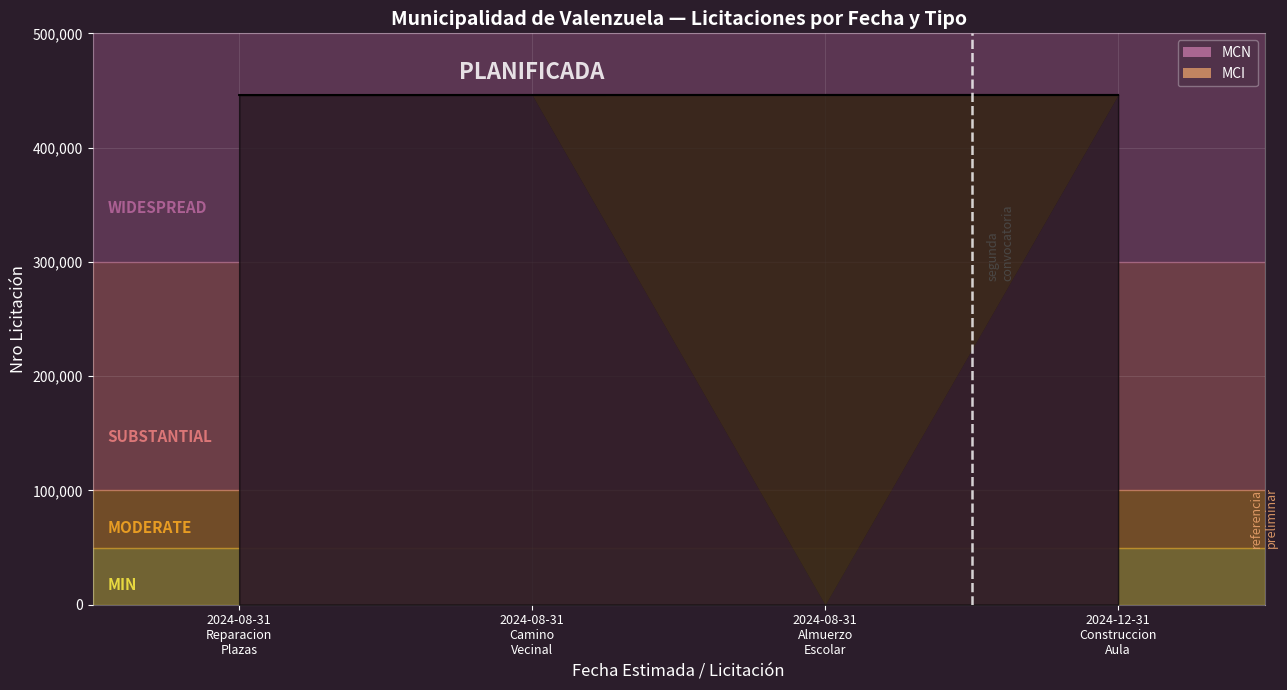

What is the approximate value of MCN at 2024-08-31 (Camino Vecinal), to the nearest 100?

446100